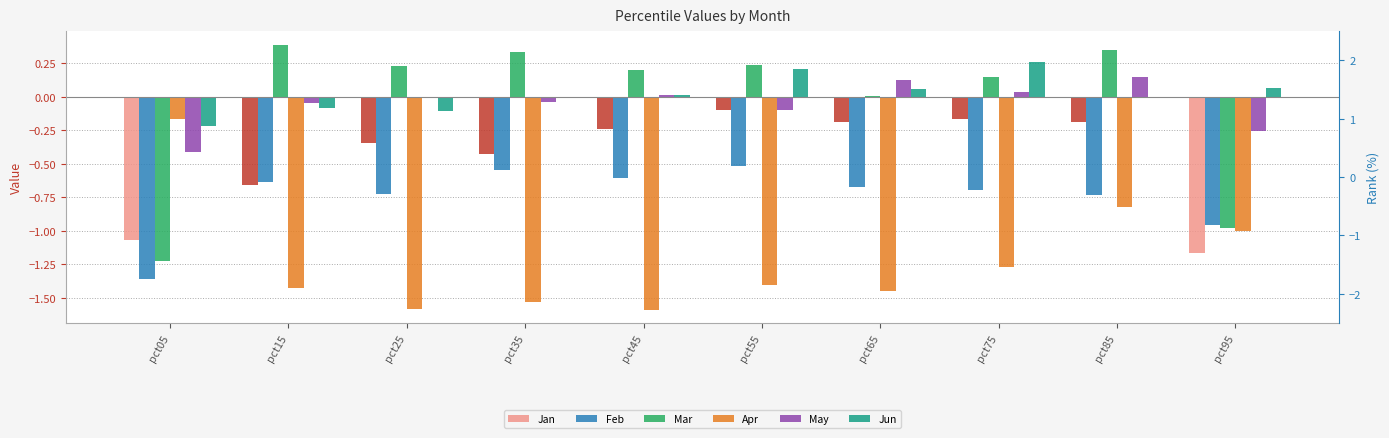

What is the difference between the maximum and minimum values in the Jan series?

1.1